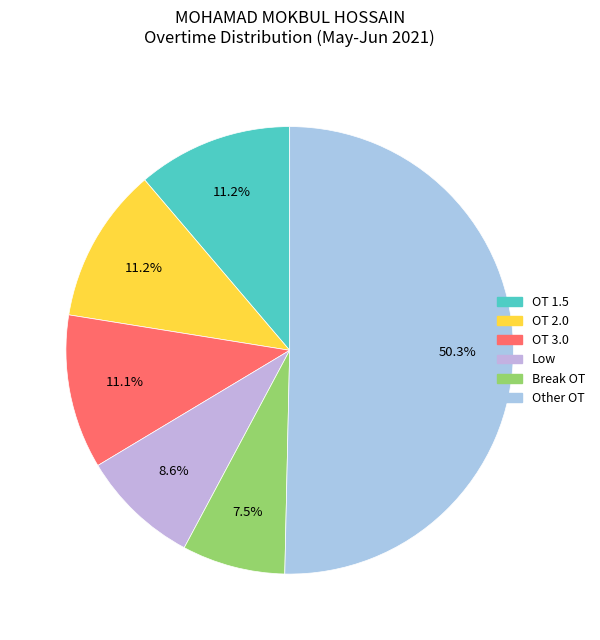

How many segments does this pie chart have?

6